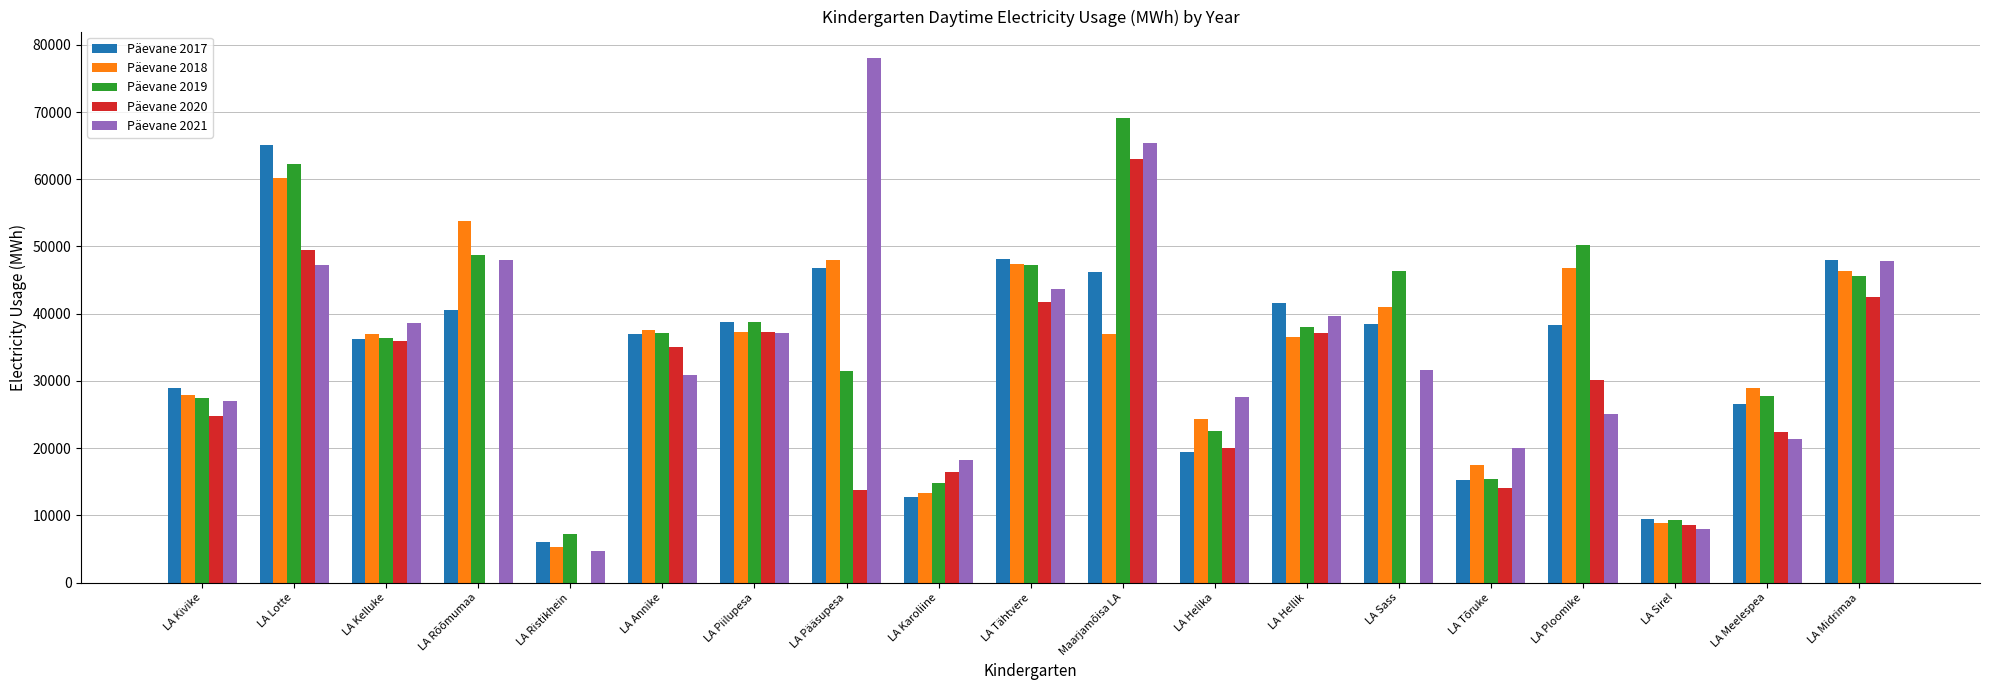

What is the average value of the Päevane 2018 series?

34475.2